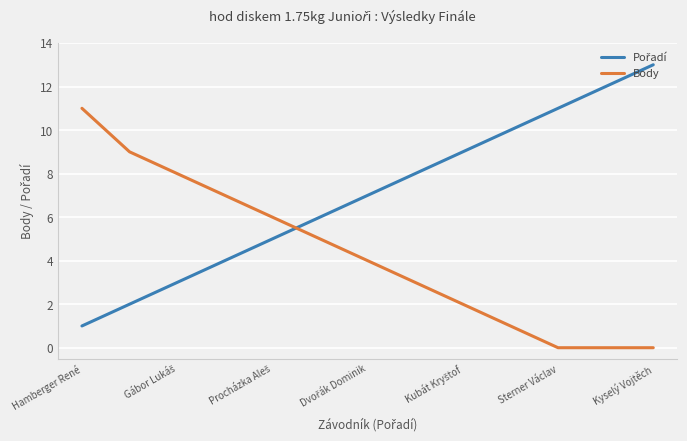

What is the greatest value displayed?

13